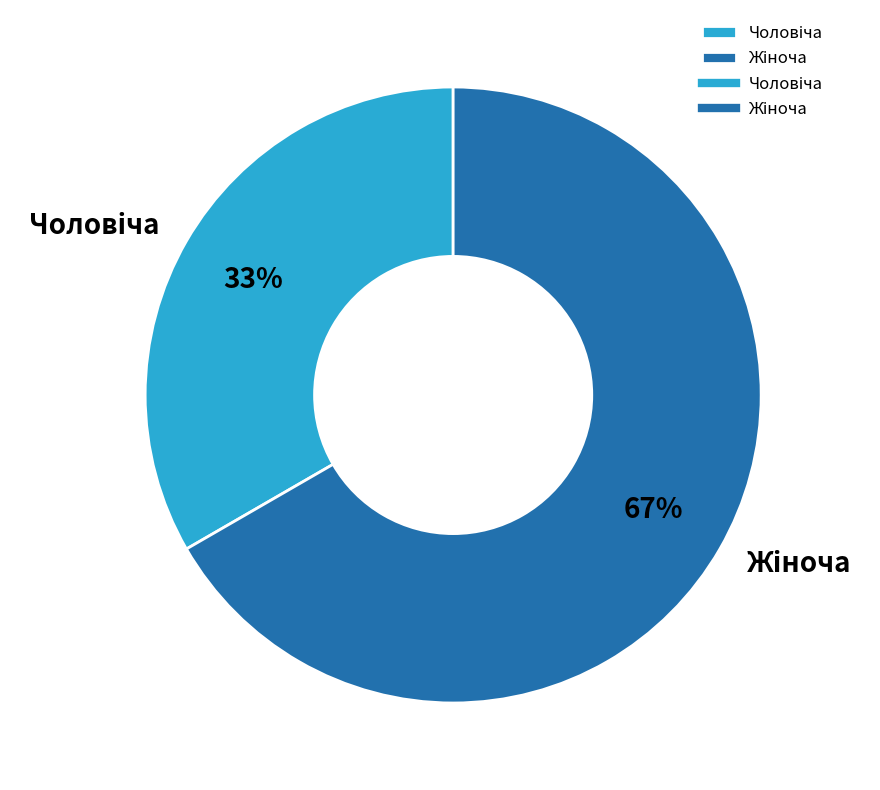

Count the number of slices in the pie.

2